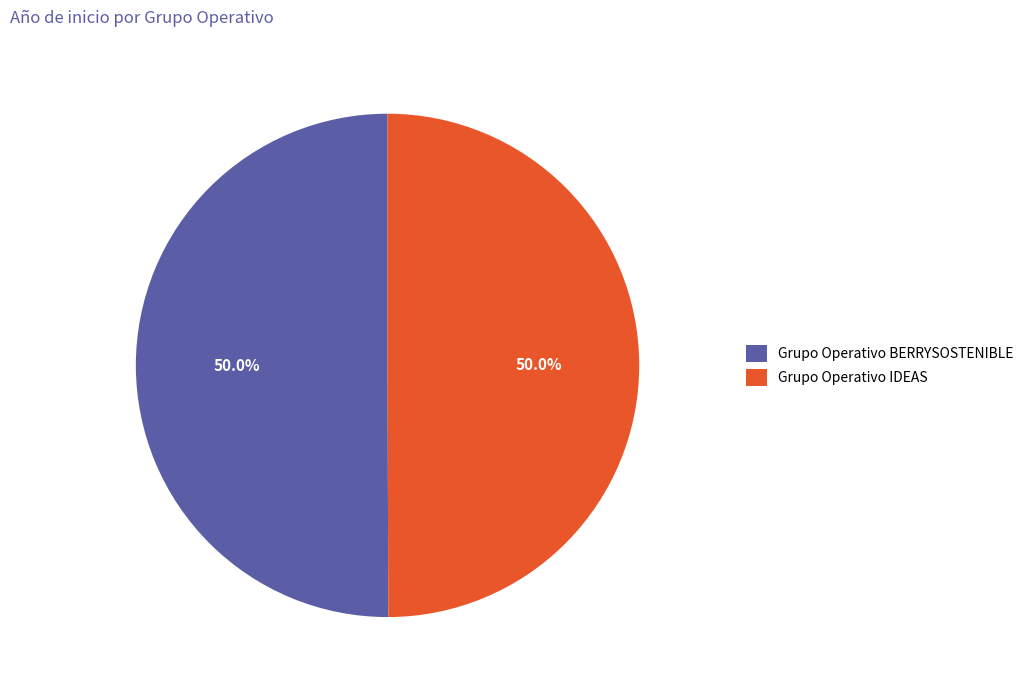

To the nearest percent, what portion does Grupo Operativo IDEAS represent?

50%